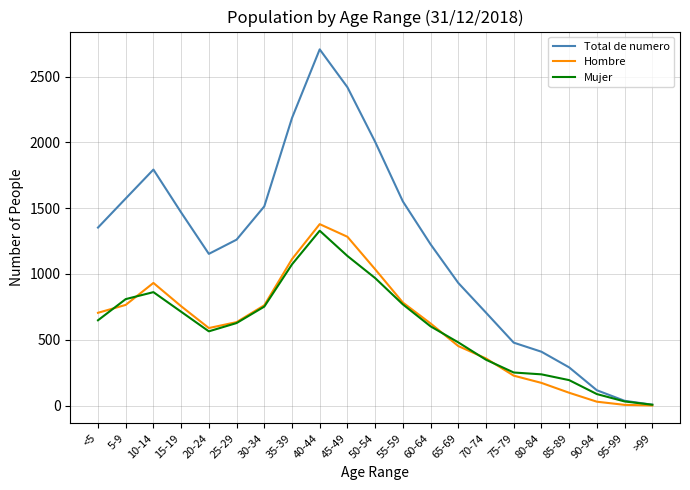

What is the difference between the Mujer values at 65-69 and >99?

474